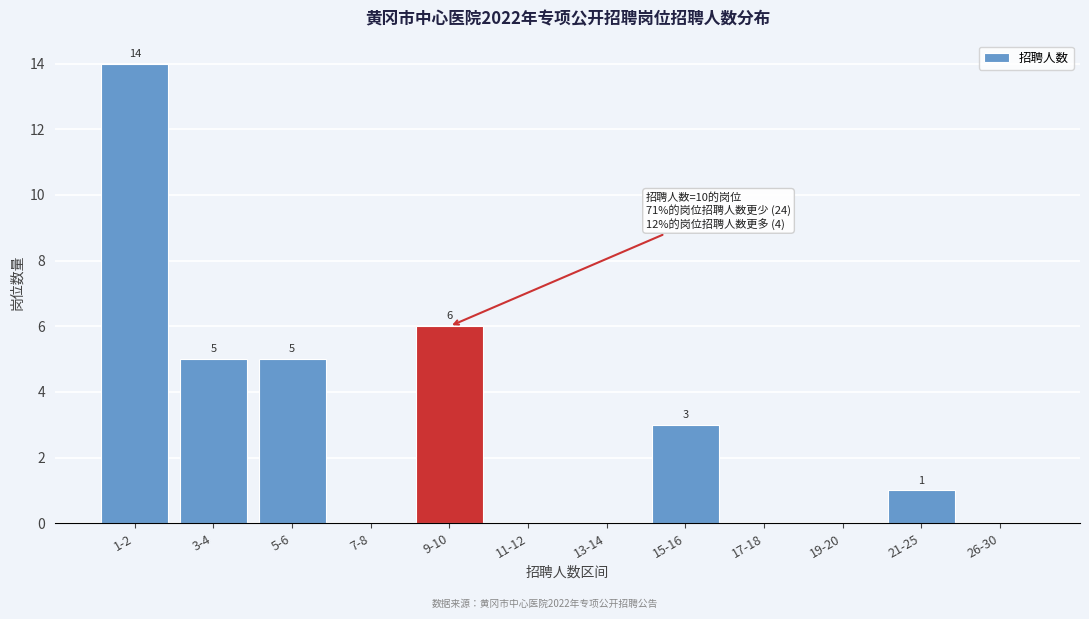

Reading right to left, list all the values displayed in this chart.

26-30=0	21-25=1	19-20=0	17-18=0	15-16=3	13-14=0	11-12=0	9-10=6	7-8=0	5-6=5	3-4=5	1-2=14